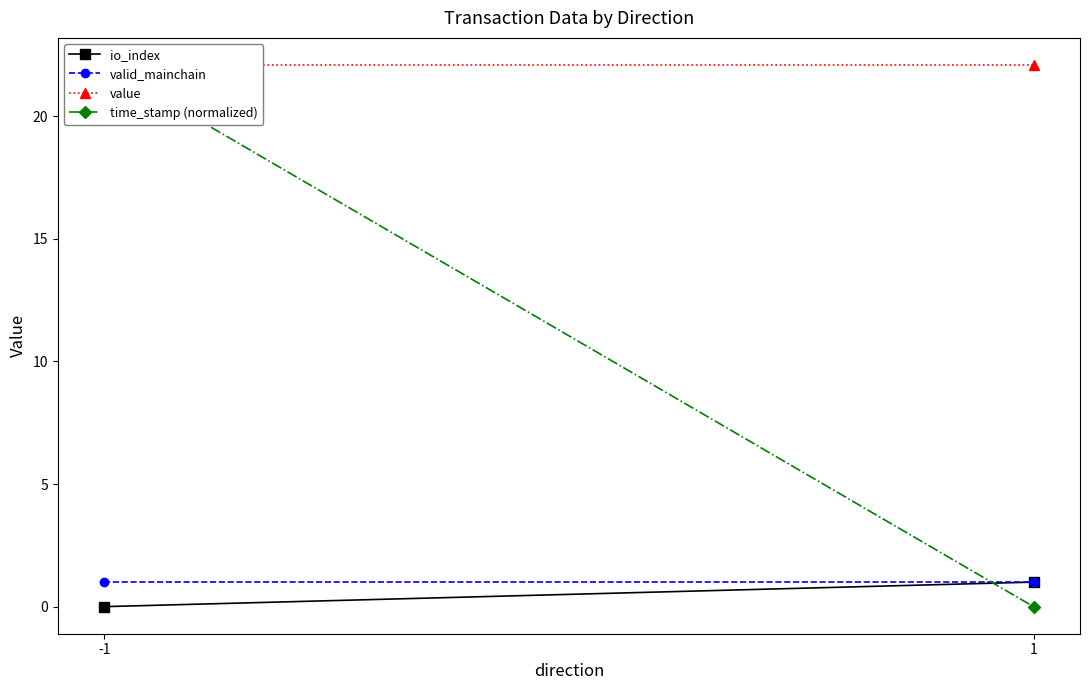

The value of time_stamp (normalized) at 1 is -9.9. True or false?

False